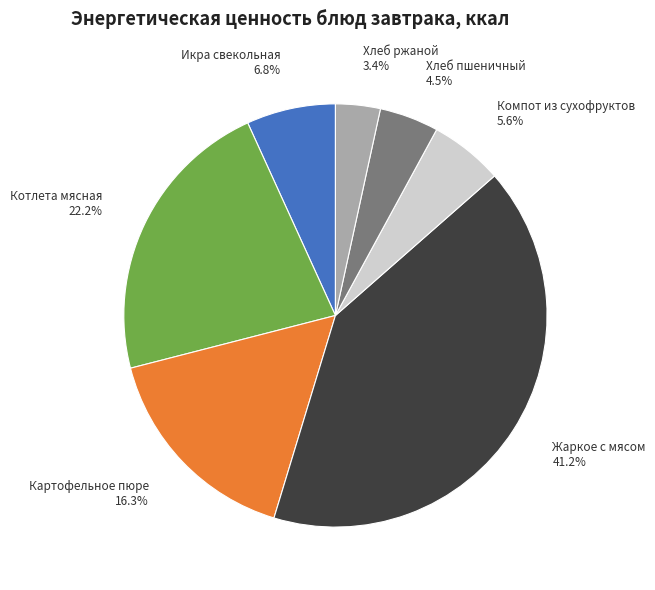

Rank the categories by value from lowest to highest.

Хлеб ржаной, Хлеб пшеничный, Компот из сухофруктов, Икра свекольная, Картофельное пюре, Котлета мясная, Жаркое с мясом